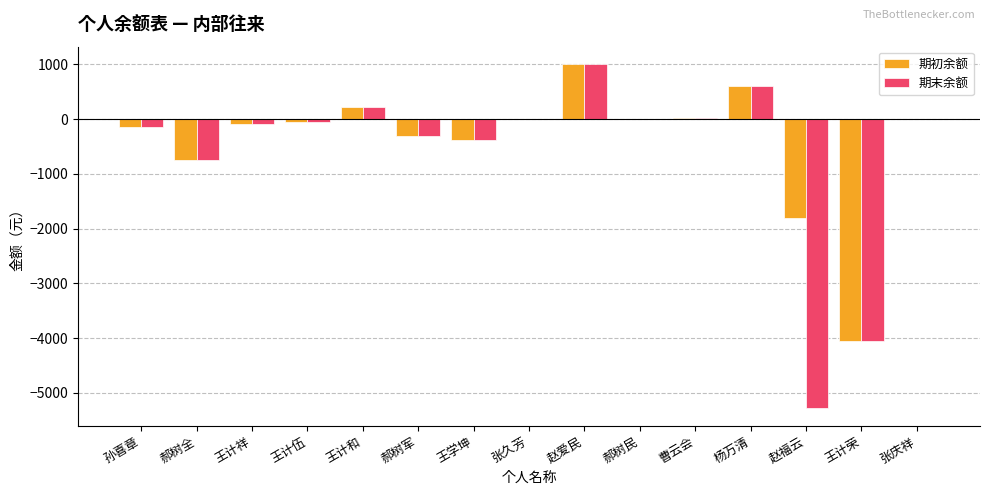

Is it true that 期初余额 equals -143.6 at 孙喜章?

True